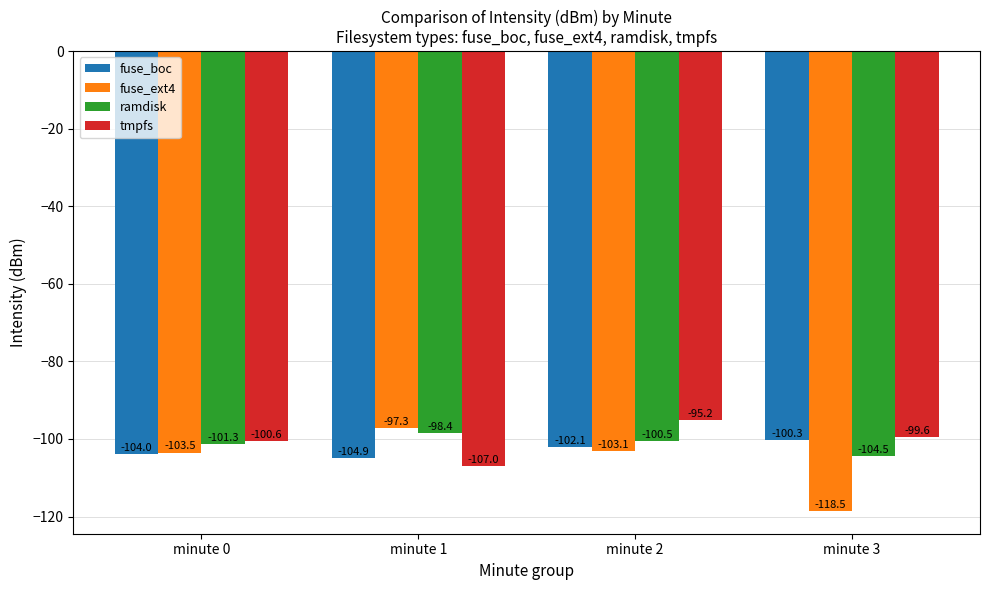

How many bars are there in total?

16